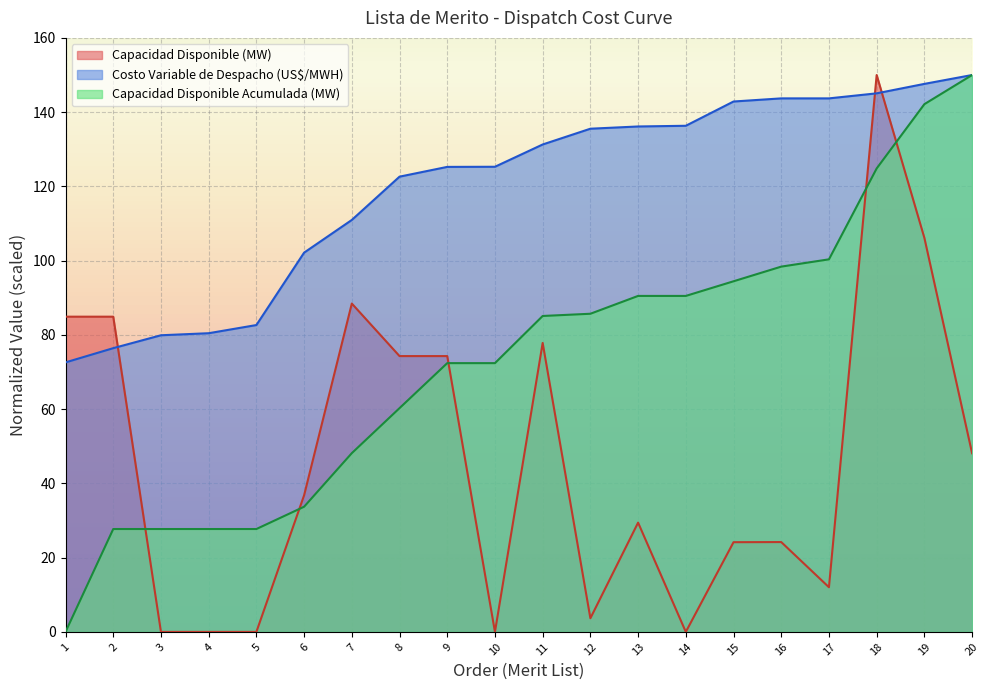

At 18, list the series in order from smallest to largest.

Capacidad Disponible Acumulada (MW), Costo Variable de Despacho (US$/MWH), Capacidad Disponible (MW)